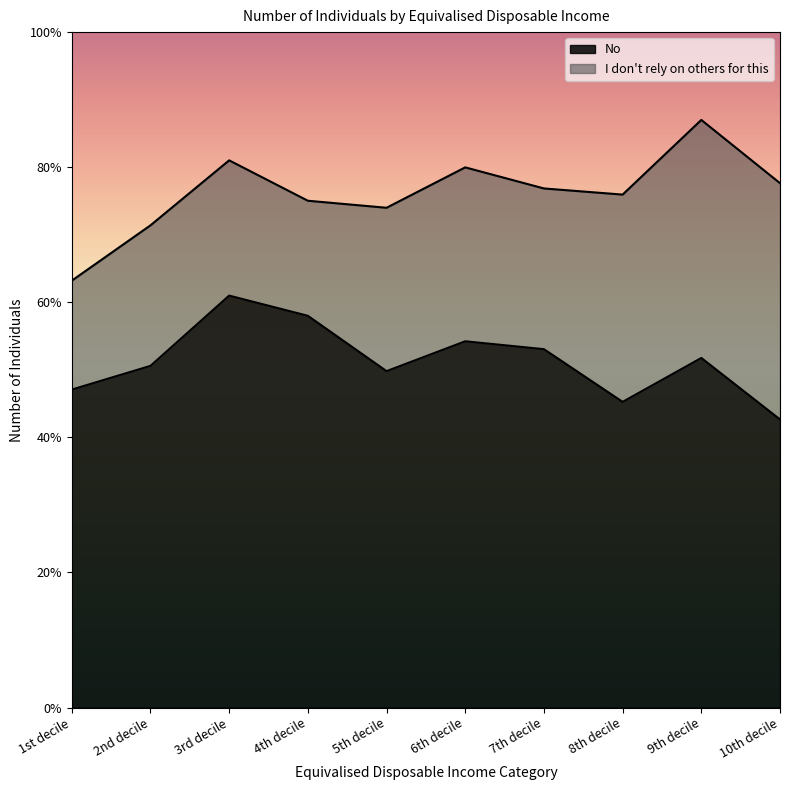

Does the chart display data point markers on the line(s)?

No